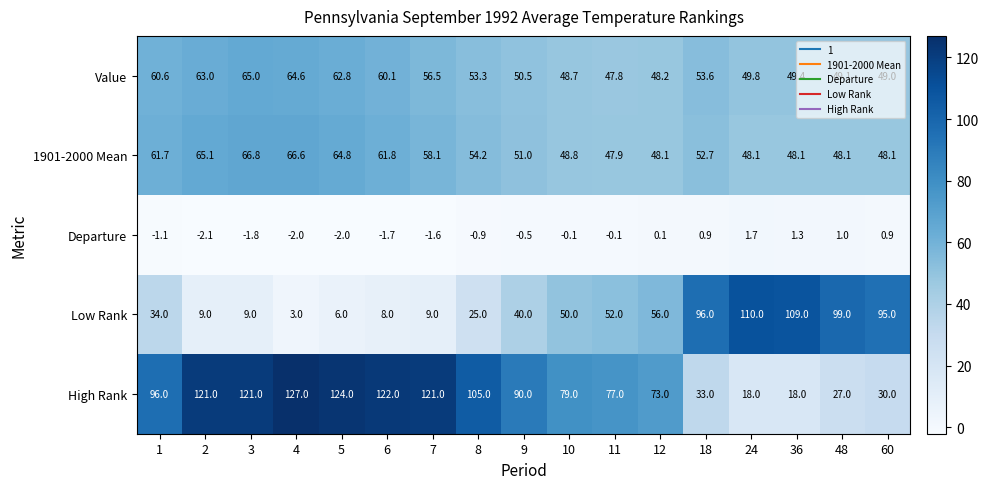

Is it true that Departure equals -2.4 at 6?

False